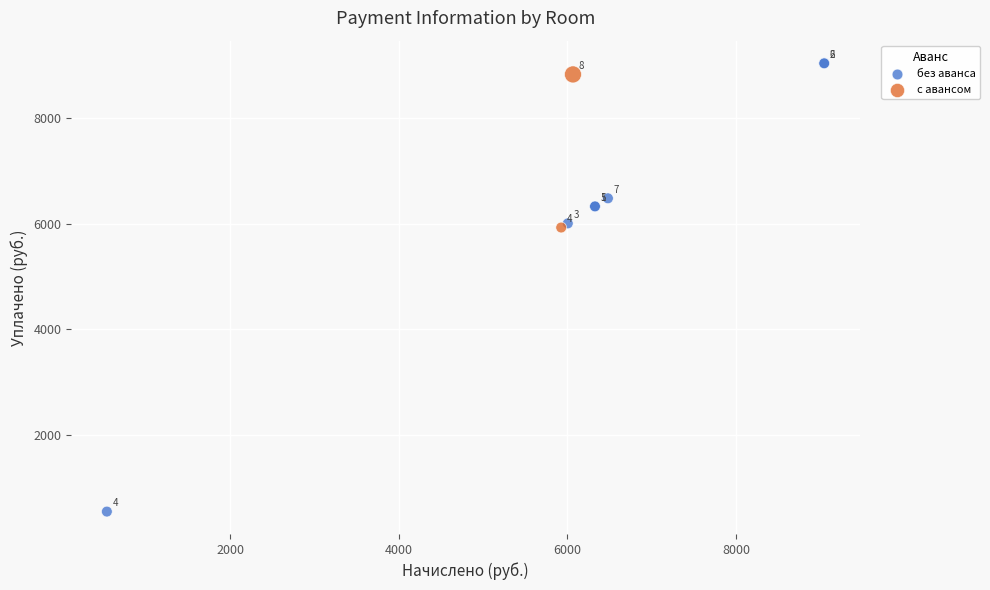

What are all the series names shown in the legend?

без аванса, с авансом